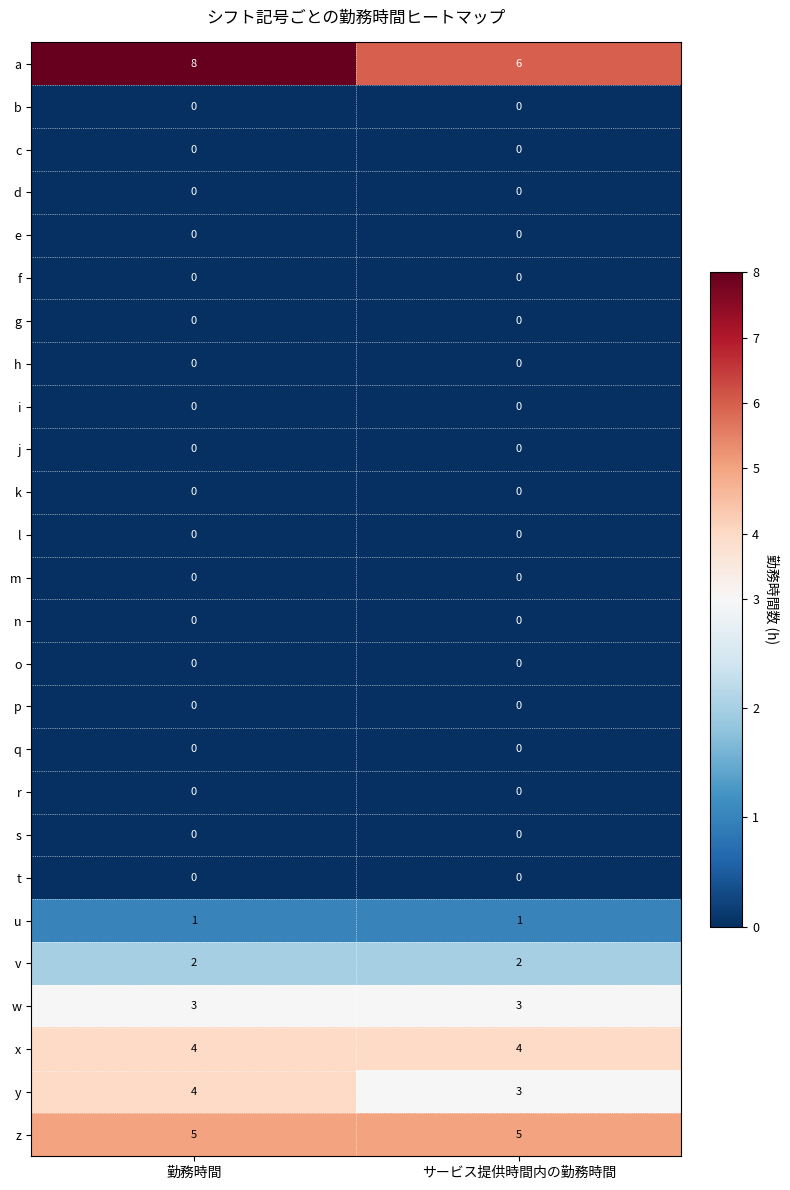

Between 勤務時間 and サービス提供時間内の勤務時間, which series saw the biggest shift?

a